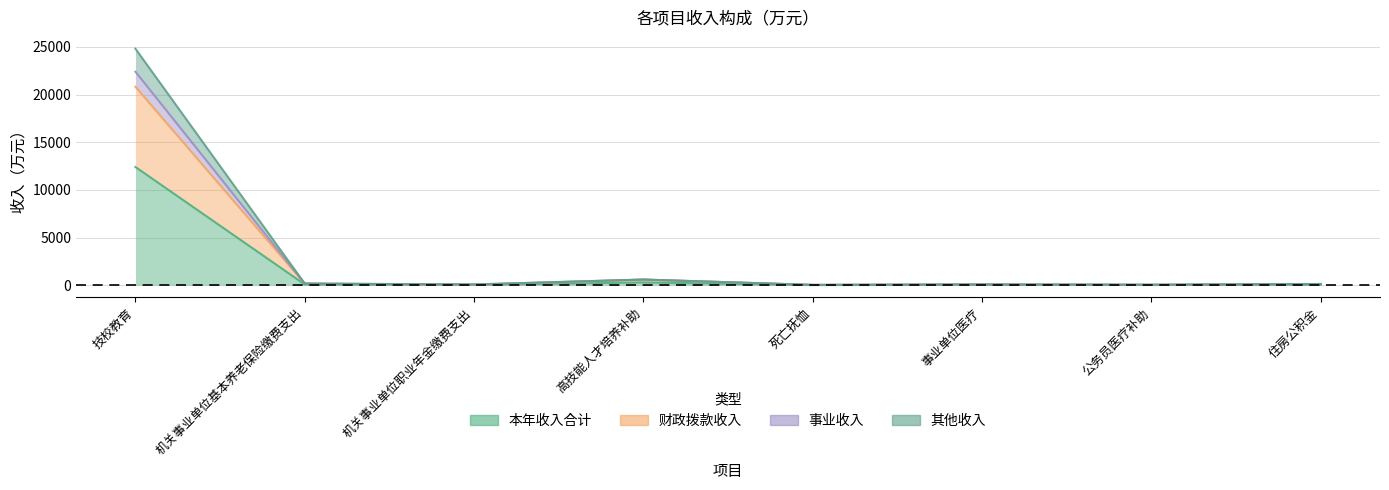

What is the sum of all 本年收入合计 values?

12995.4